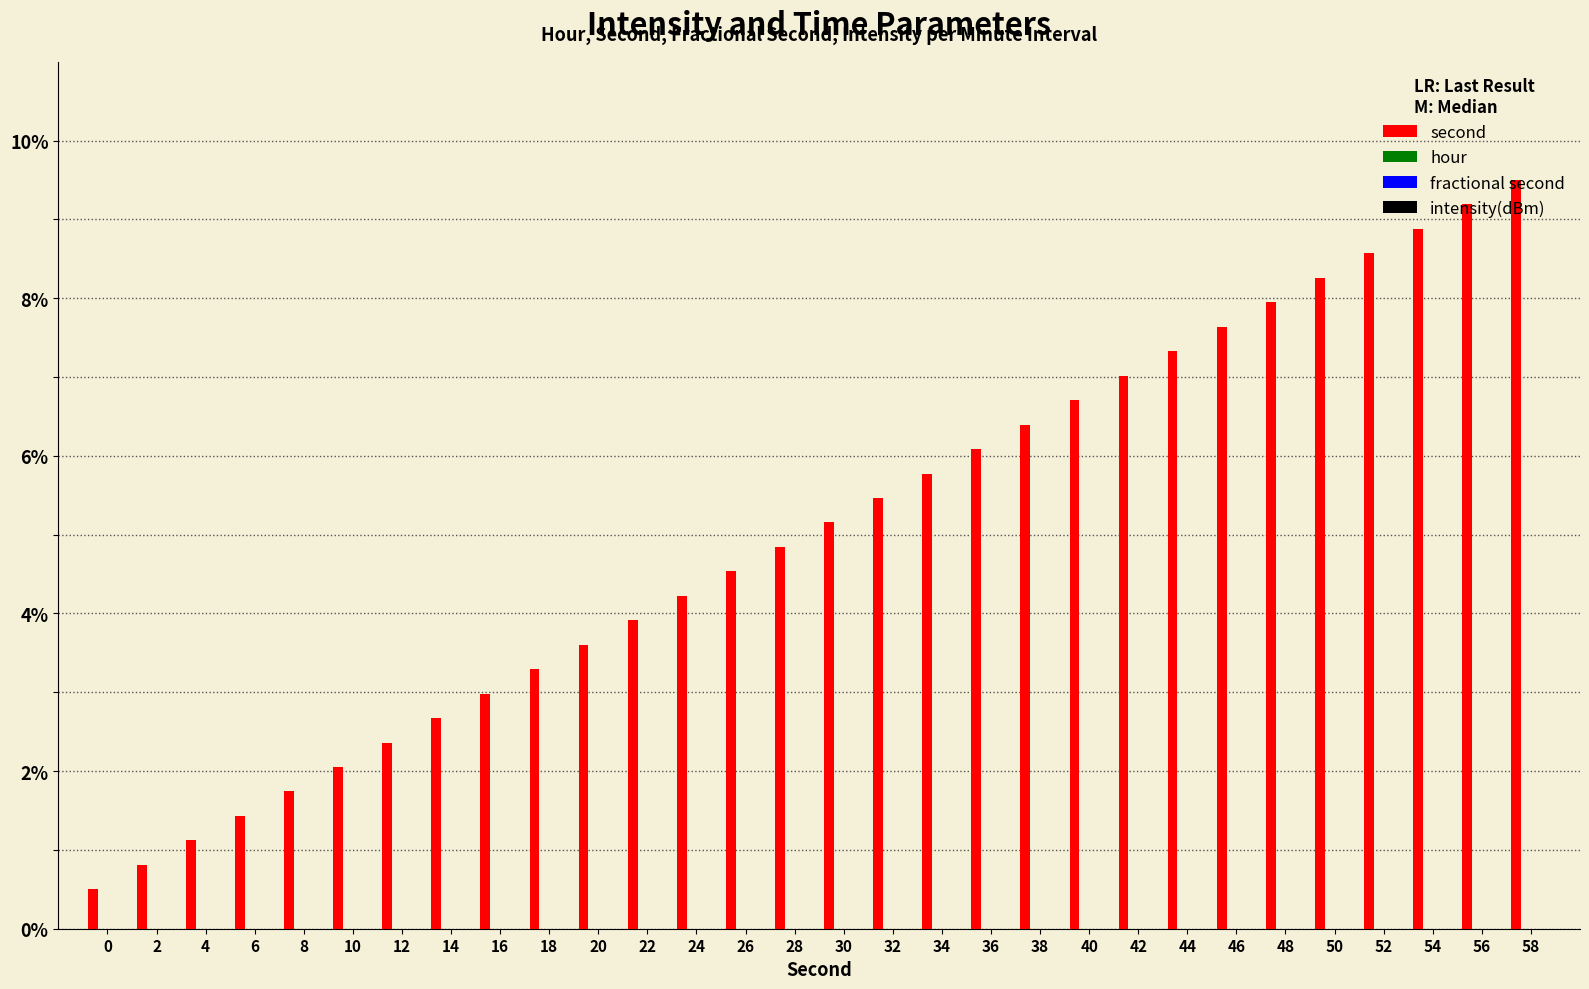

What is the value of the 7th bar from the left?

2.4